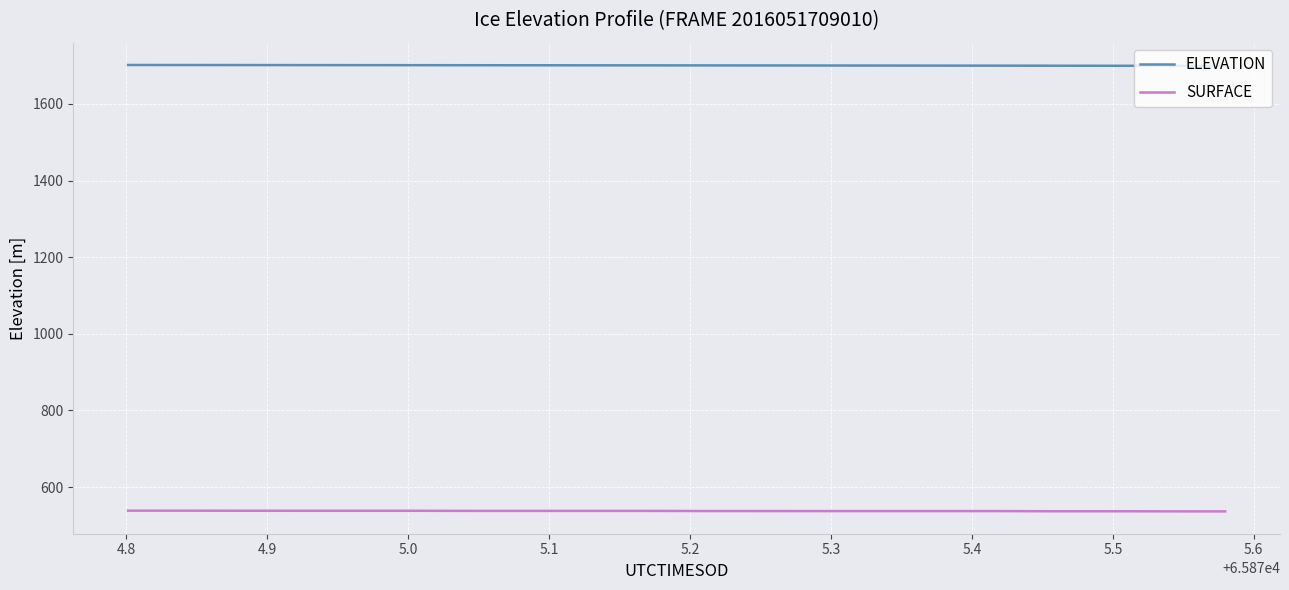

True or false: SURFACE and ELEVATION cross at least once.

False